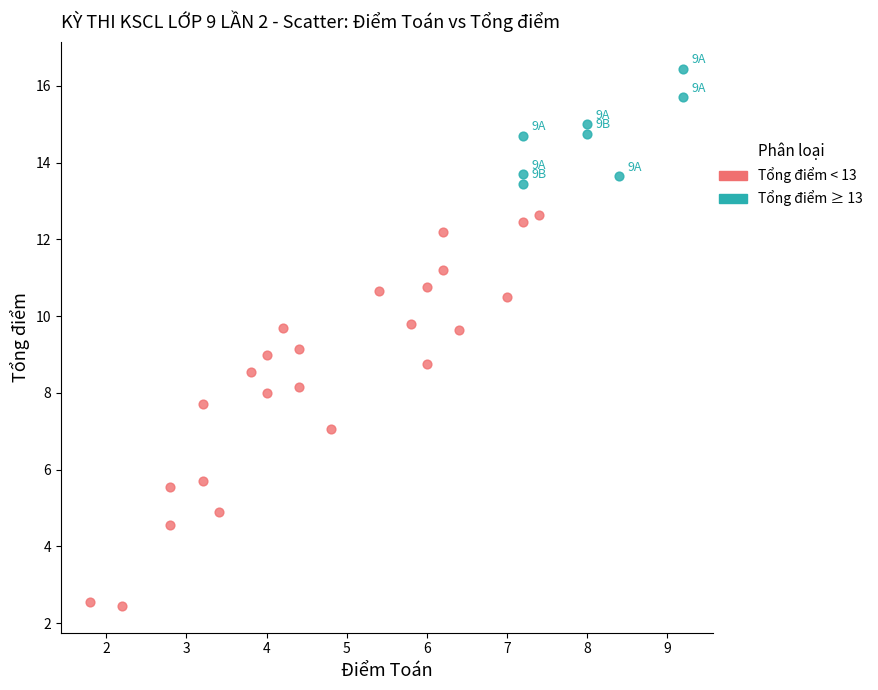

Which series has the widest spread of Y values?

Tổng điểm < 13